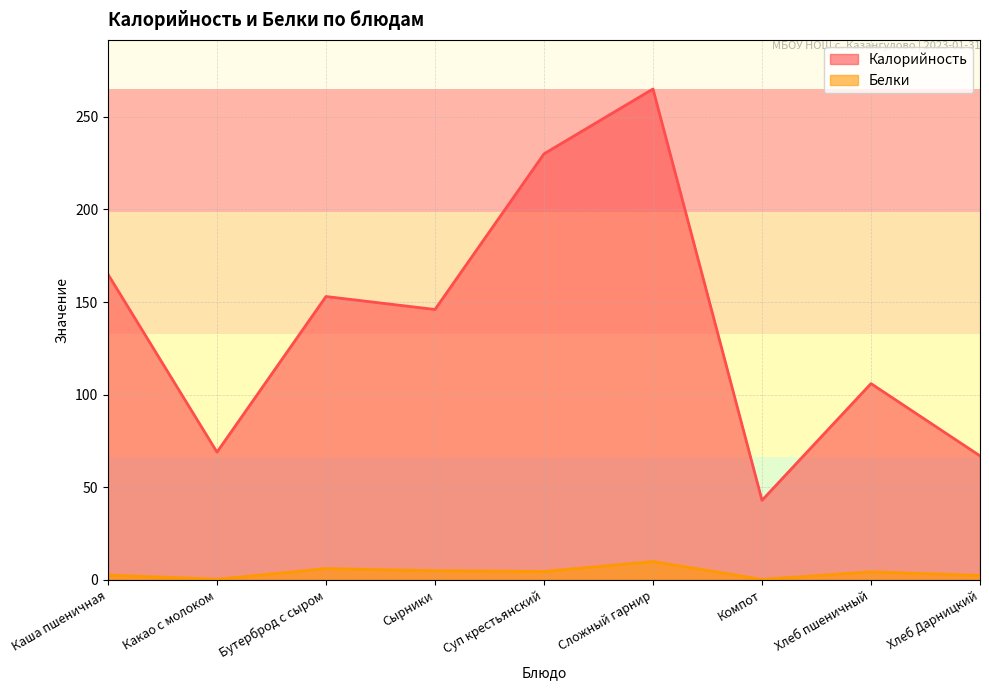

What is the greatest value displayed?

265.0